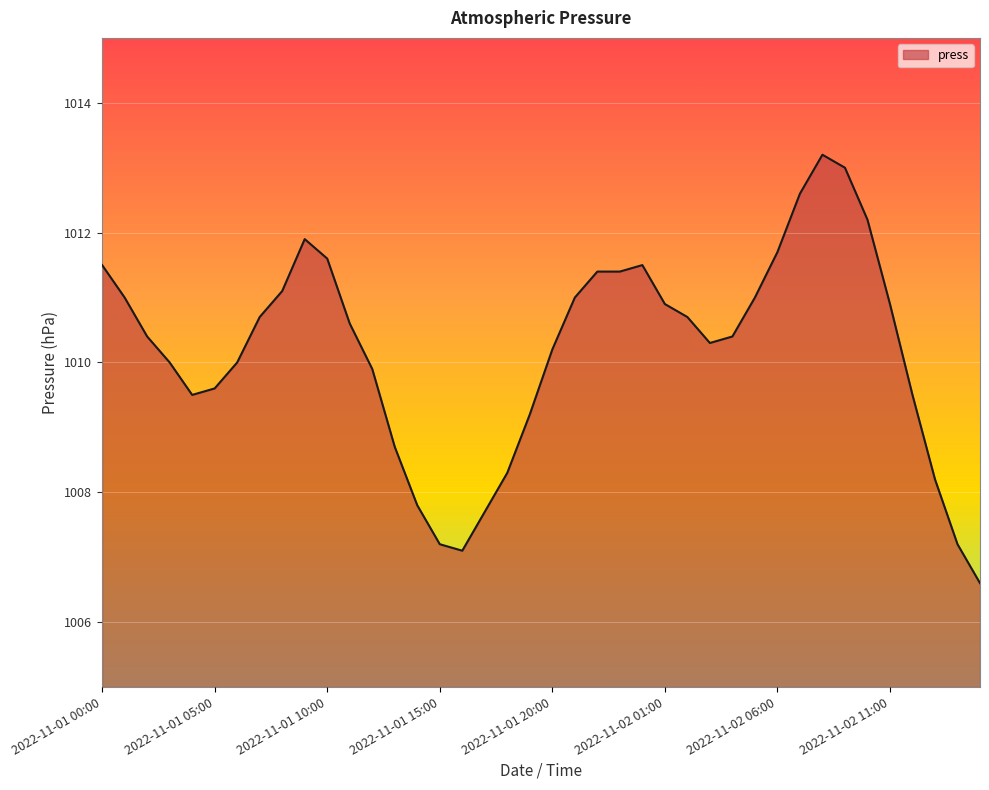

What is the greatest value displayed?

1013.2